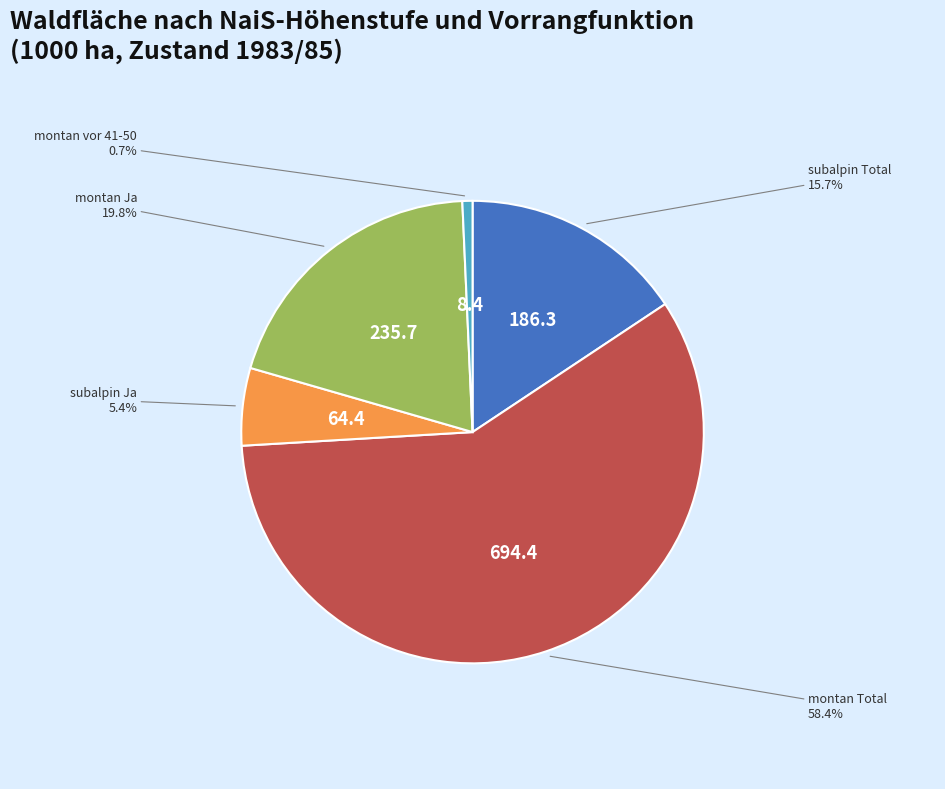

Is there any slice that represents more than half of the pie?

Yes